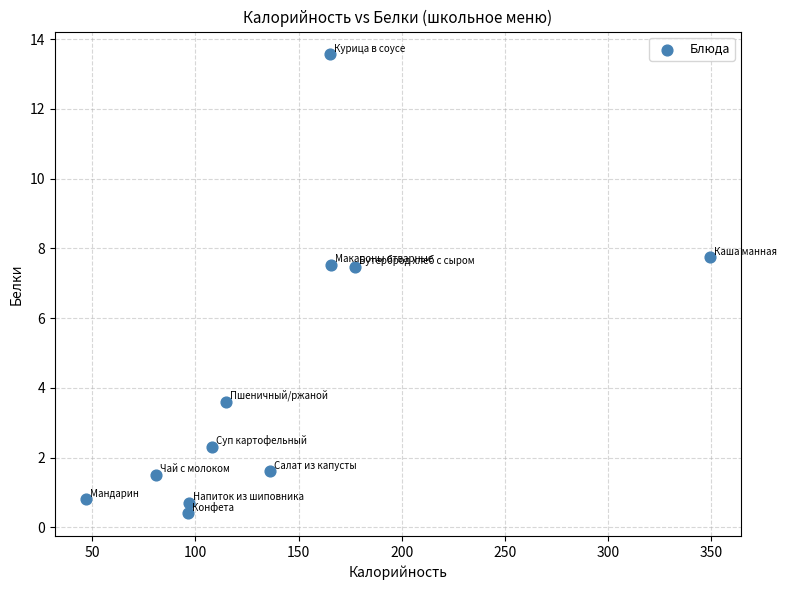

What is the range of X values (max minus min)?

302.2